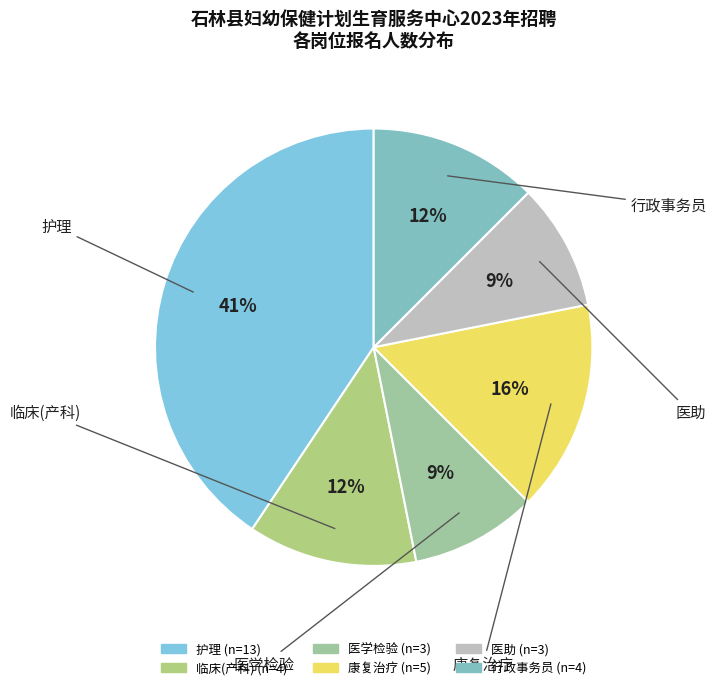

Is there a majority slice in this chart?

No